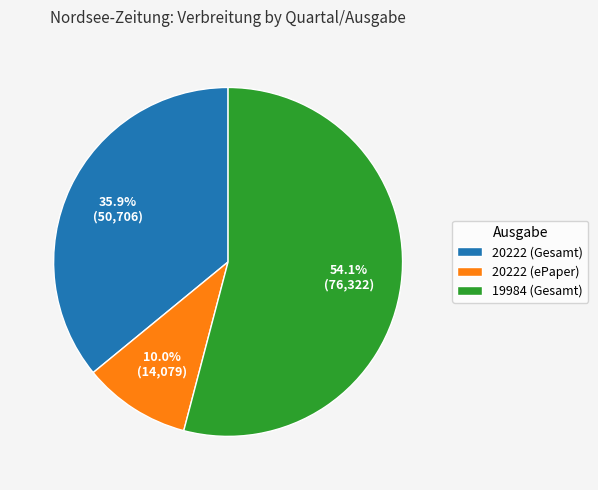

Is it true that 19984 (Gesamt) is 41% of the pie?

False